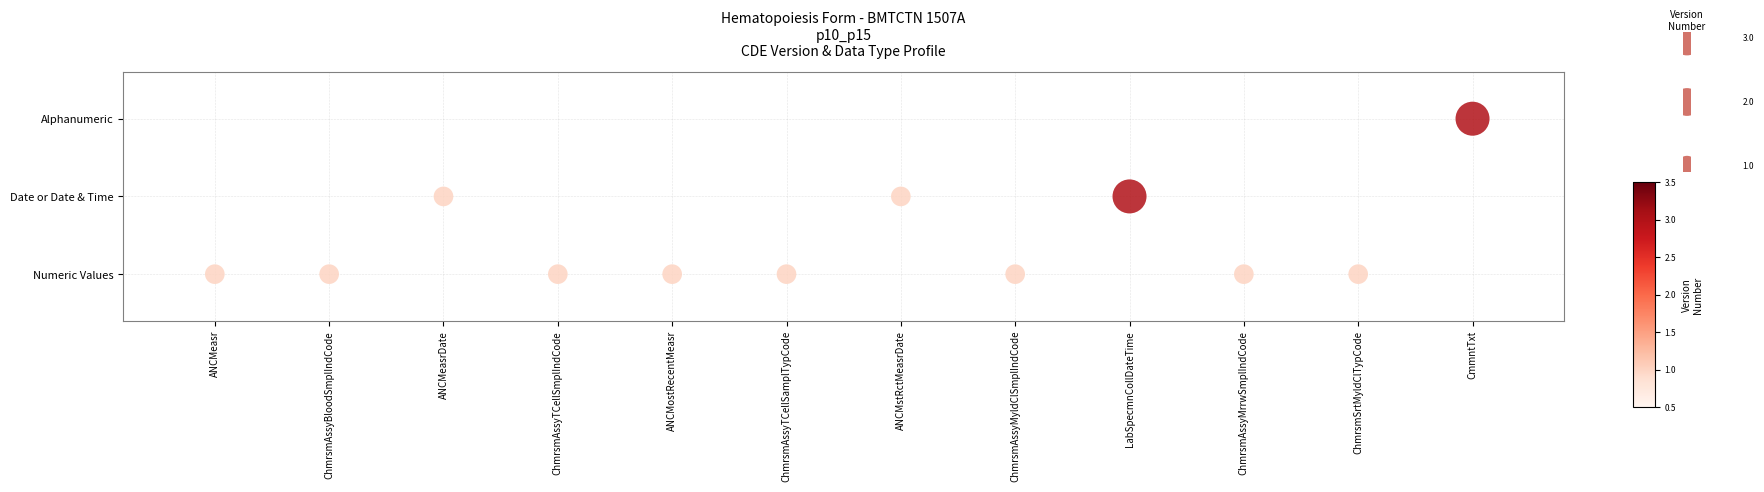

Is it true that the value at CmmntTxt is 2?

True